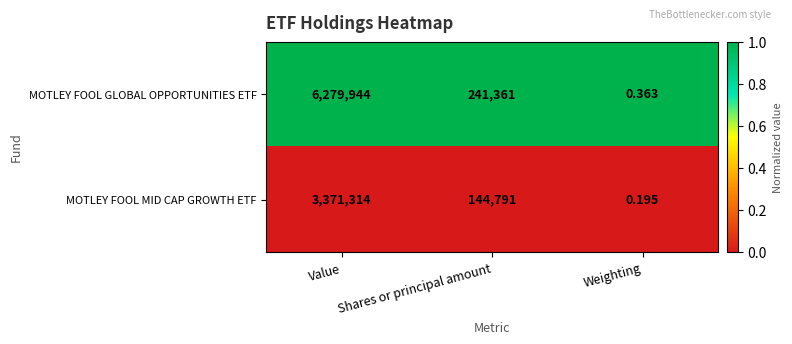

Which label corresponds to the smallest value in the chart?

Weighting